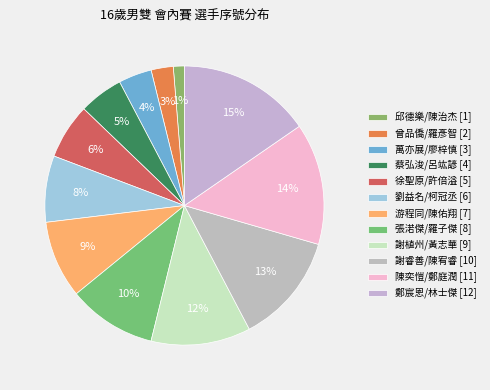

Does 曾品僑/羅彥智 account for over 50% of the chart?

No